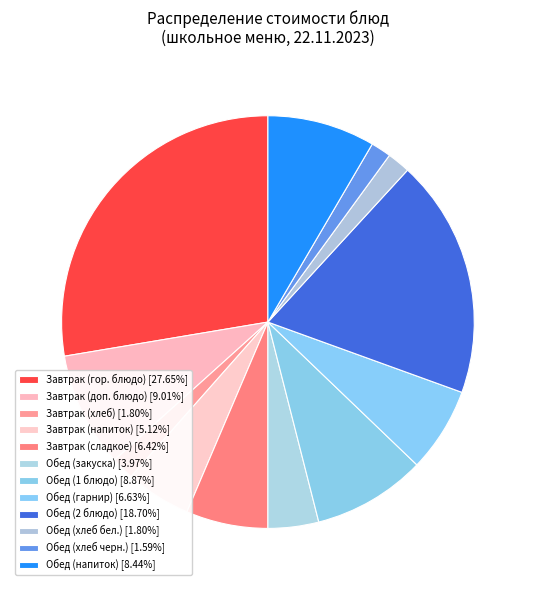

How many slices are in this pie chart?

12